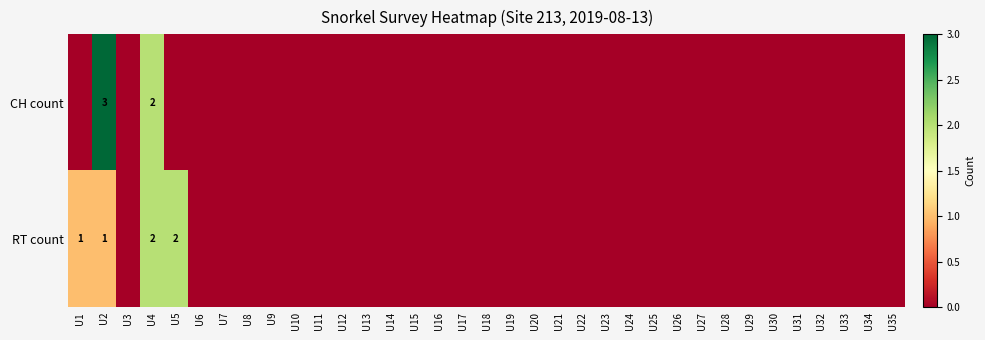

How many distinct data groups are displayed?

2